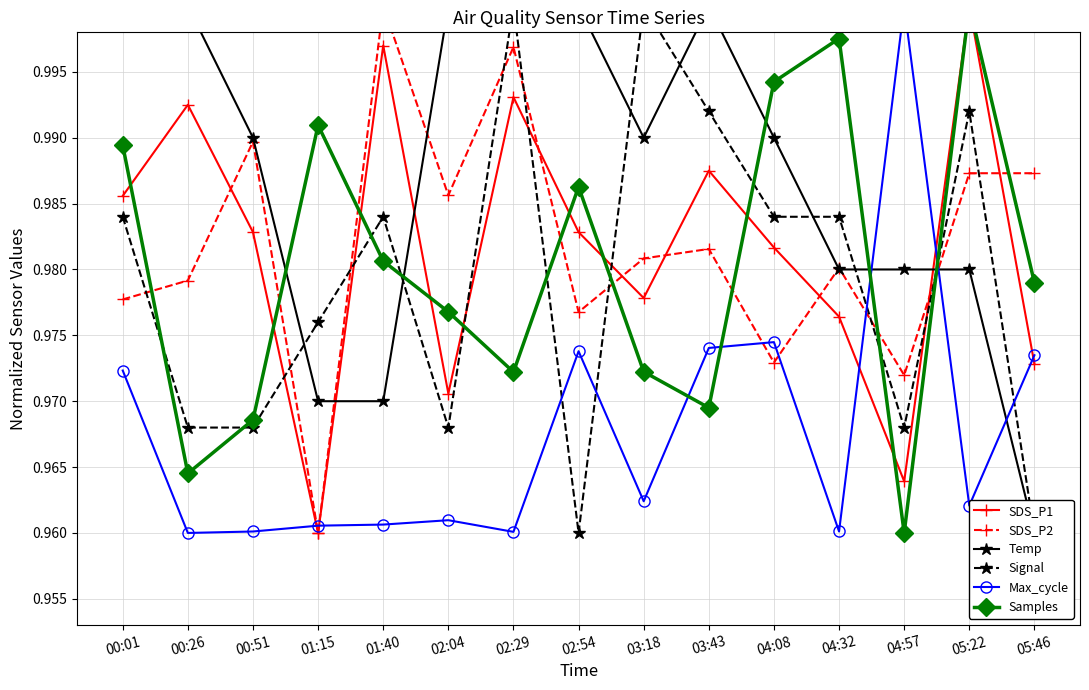

What is the total value across all series at 00:51?

5.9